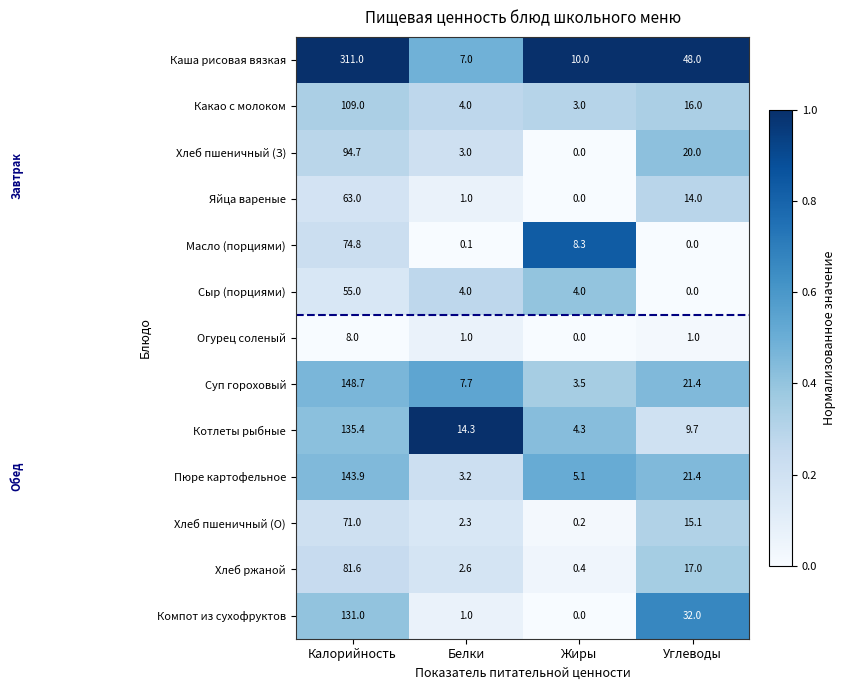

The Хлеб пшеничный (З) series shows 0.0 at Жиры. True or false?

True